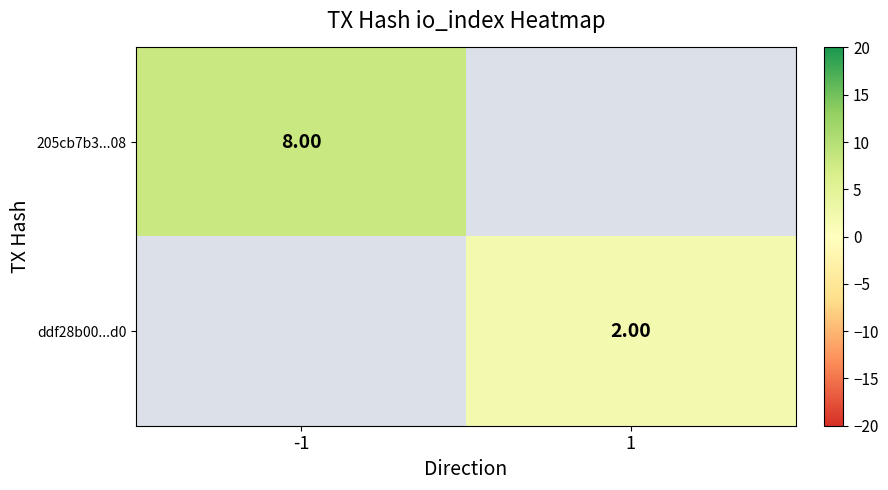

At which category does the chart reach its peak across all series?

-1